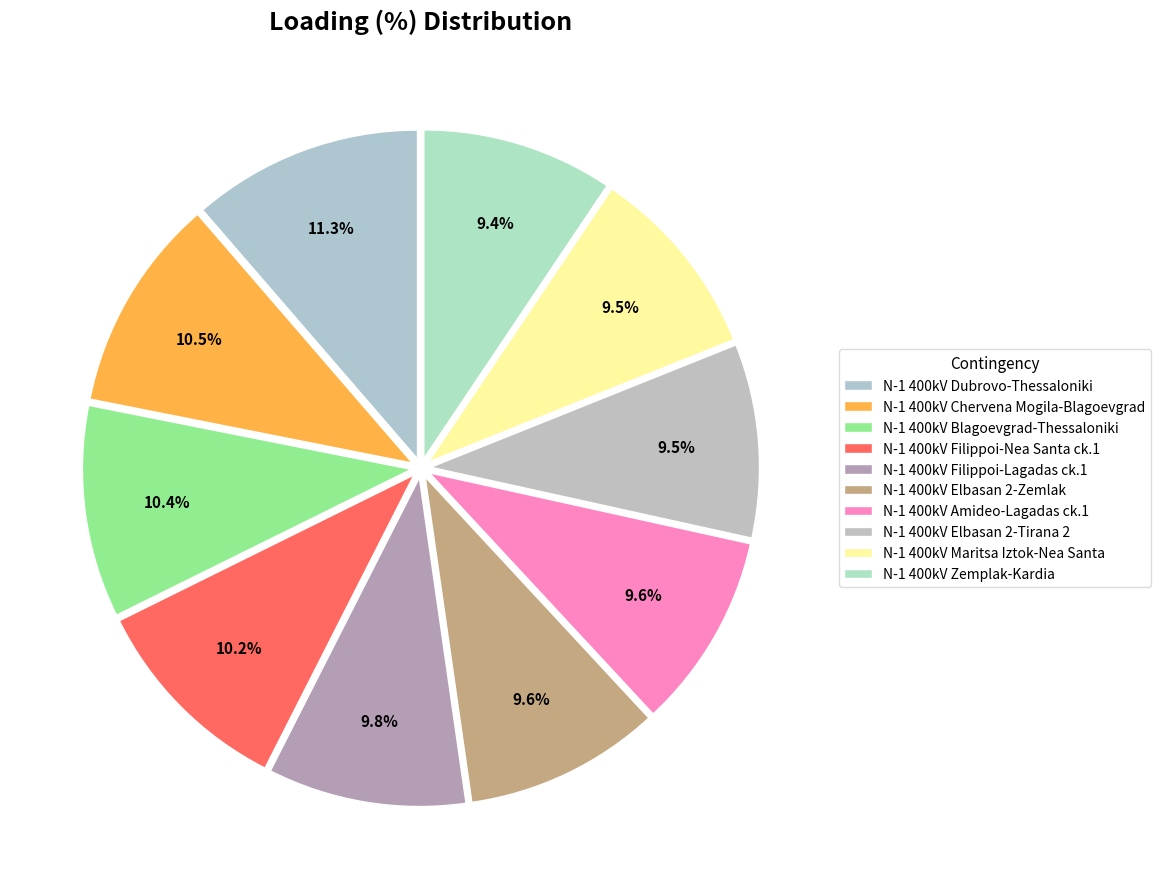

How many segments does this pie chart have?

10